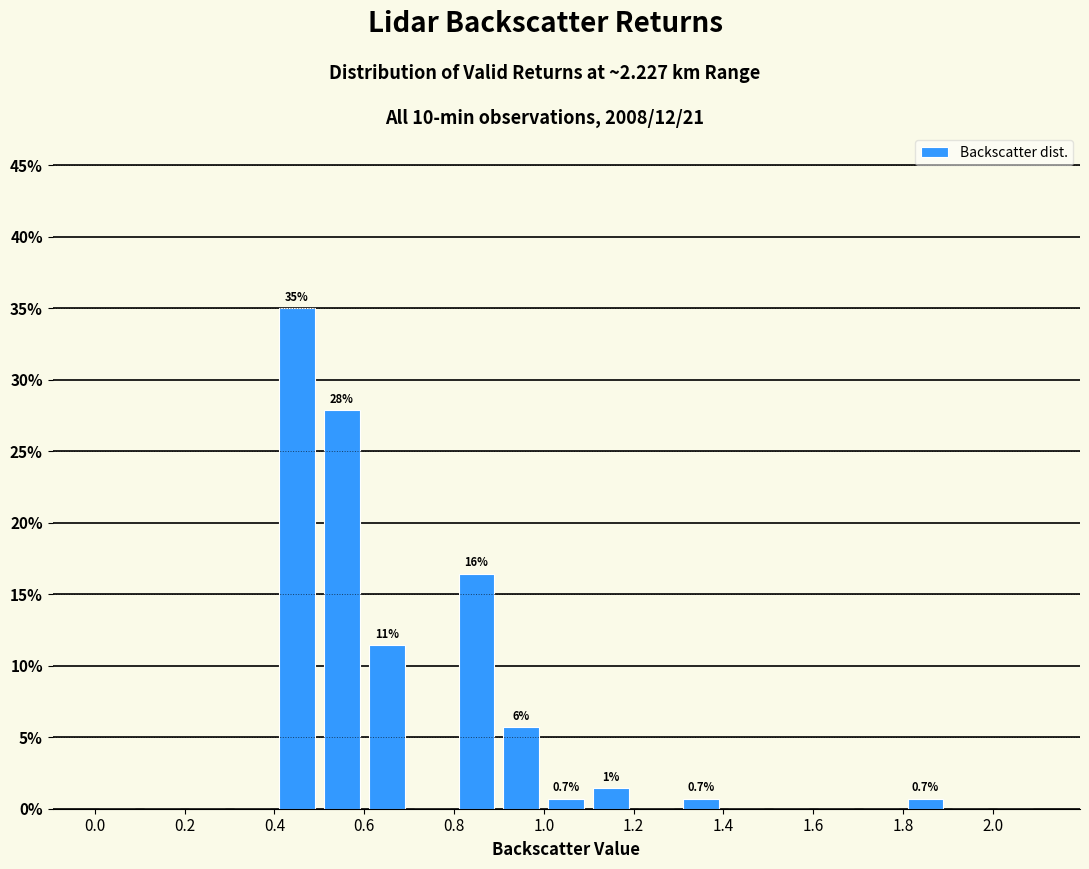

Which range on the x-axis has the tallest bar?

0.4 to 0.5